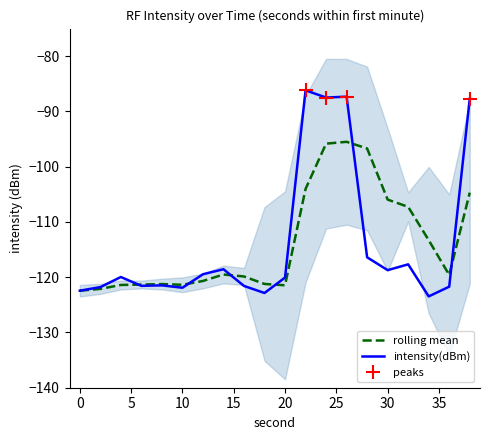

Rank the categories by intensity(dBm) value from lowest to highest.

34, 18, 0, 10, 2, 36, 16, 6, 8, 20, 4, 12, 30, 14, 32, 28, 38, 24, 26, 22